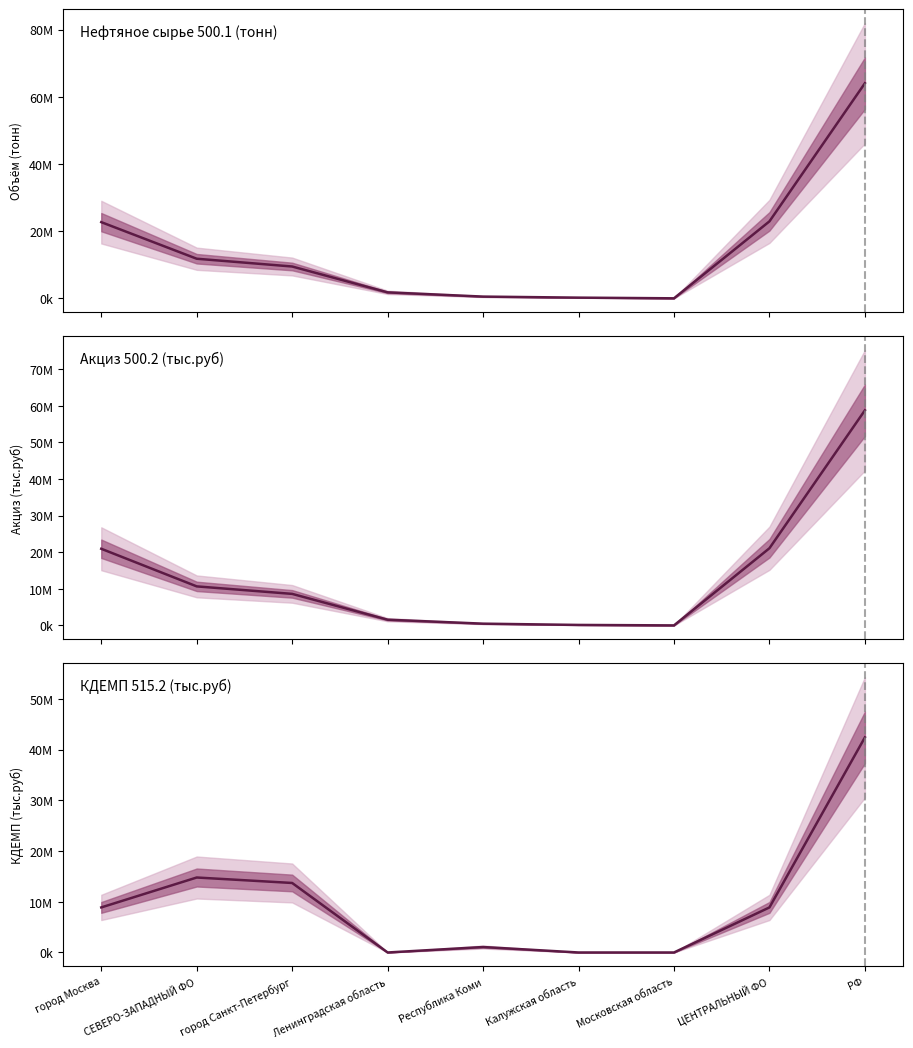

Reading left to right, extract all data points from this chart.

Нефтяное сырье 500.1 (тонн): город Москва=22699926	СЕВЕРО-ЗАПАДНЫЙ ФО=11803445	город Санкт-Петербург=9489366	Ленинградская область=1787319	Республика Коми=526760	Калужская область=217512	Московская область=15005	ЦЕНТРАЛЬНЫЙ ФО=22932443	РФ=64061920
Акциз 500.2 (тыс.руб): город Москва=20948165	СЕВЕРО-ЗАПАДНЫЙ ФО=10670455	город Санкт-Петербург=8621250	Ленинградская область=1566633	Республика Коми=482572	Калужская область=136182	Московская область=9487	ЦЕНТРАЛЬНЫЙ ФО=21093834	РФ=58779179
КДЕМП 515.2 (тыс.руб): город Москва=8887072	СЕВЕРО-ЗАПАДНЫЙ ФО=14786361	город Санкт-Петербург=13708521	Ленинградская область=0	Республика Коми=1075609	Калужская область=0	Московская область=0	ЦЕНТРАЛЬНЫЙ ФО=8887072	РФ=42419802